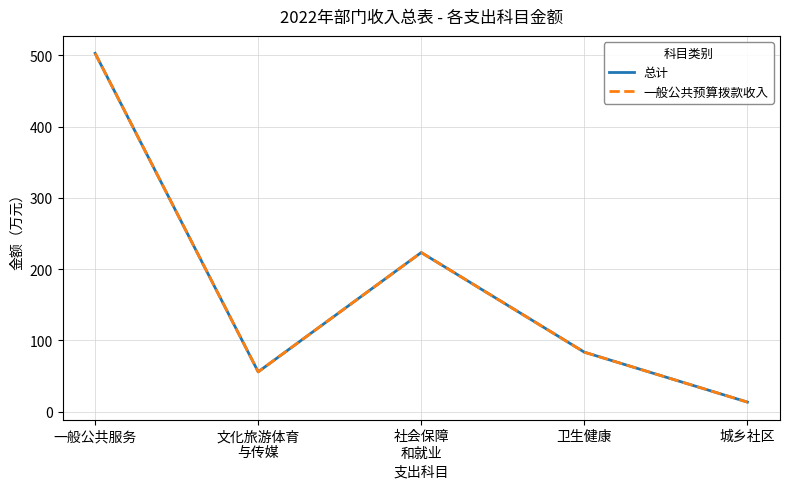

Is it true that 总计 equals 72.9 at 文化旅游体育
与传媒?

False